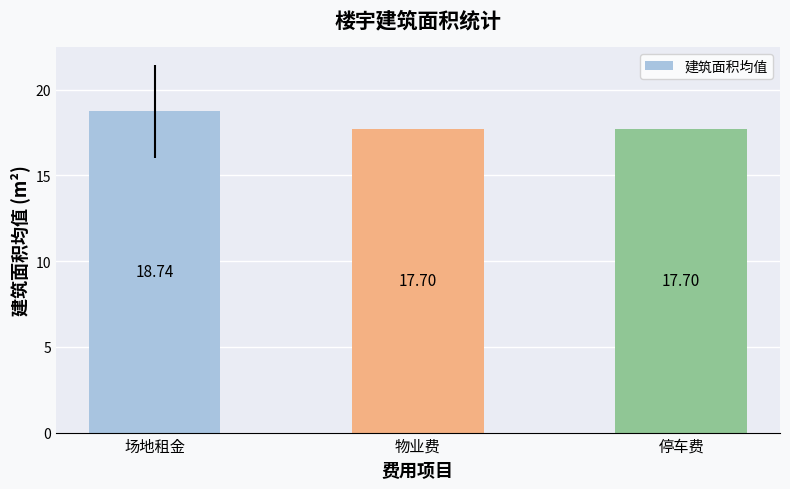

Reading left to right, what are all the values shown in this chart?

18.7	17.7	17.7